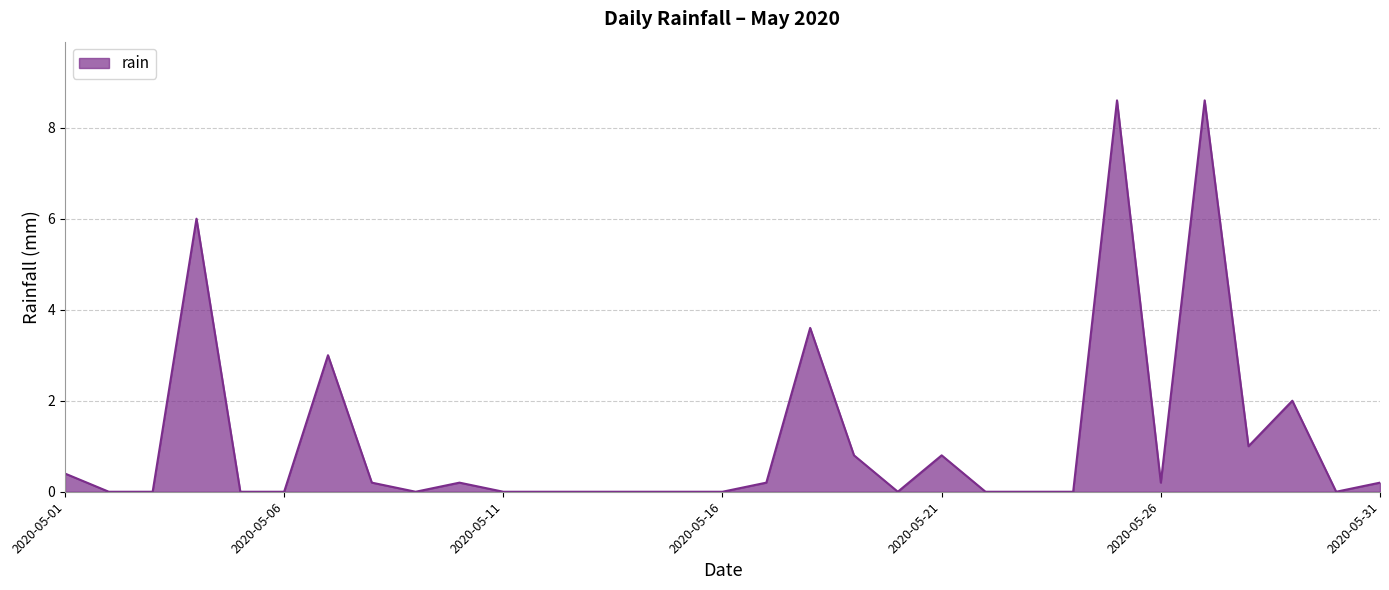

What is the difference between the maximum and second lowest values?

8.6